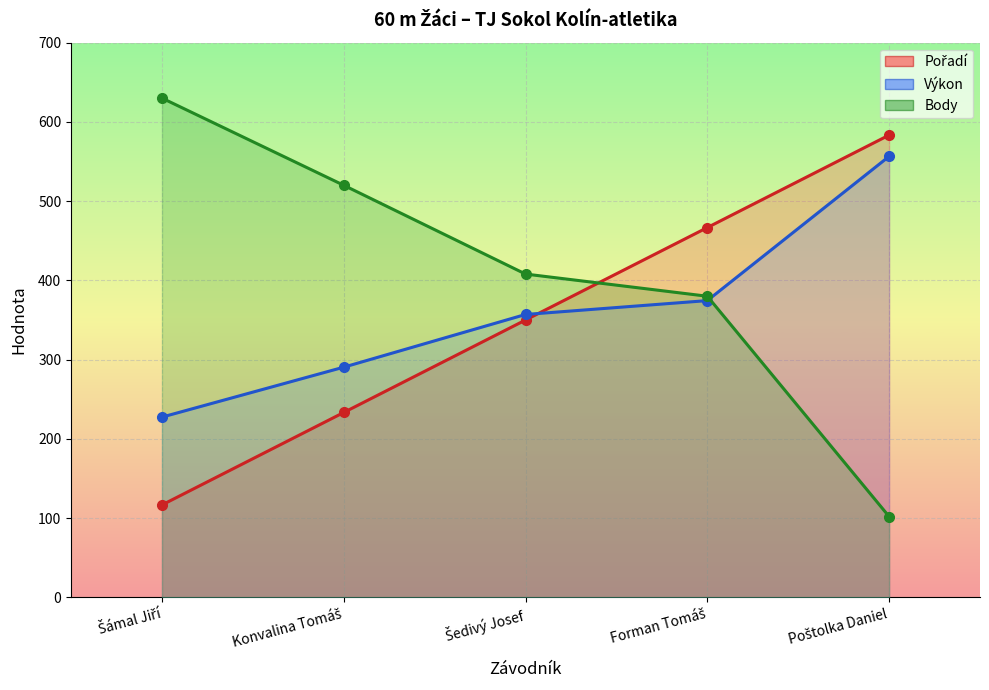

At which category does the chart reach its peak across all series?

Šámal Jiří